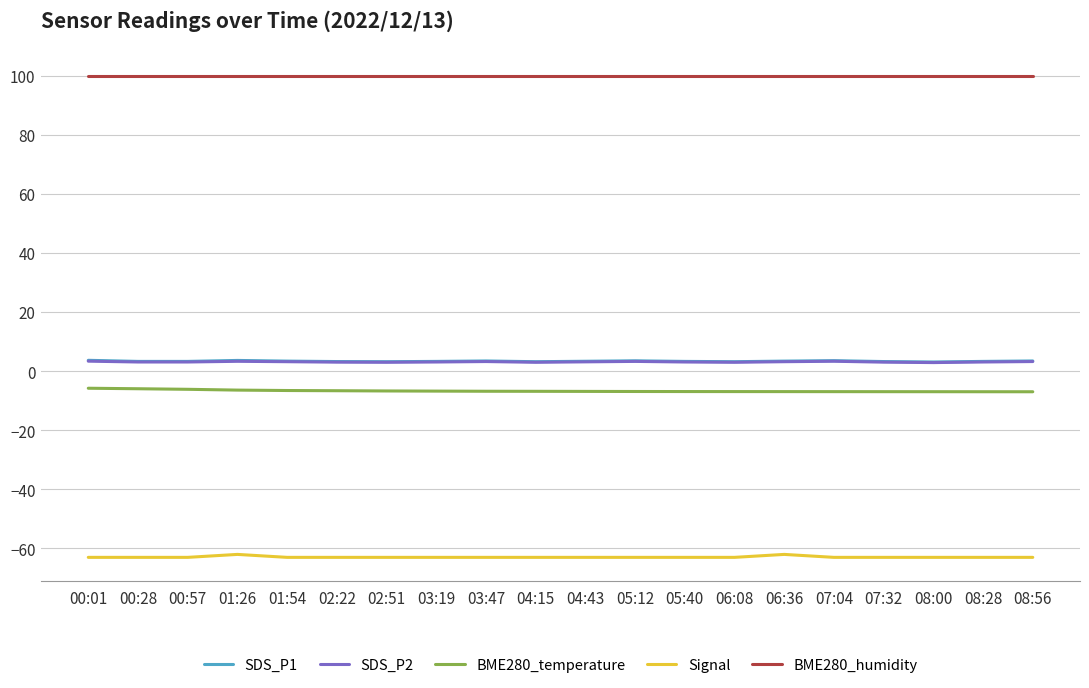

The Signal series shows -19.3 at 08:00. True or false?

False